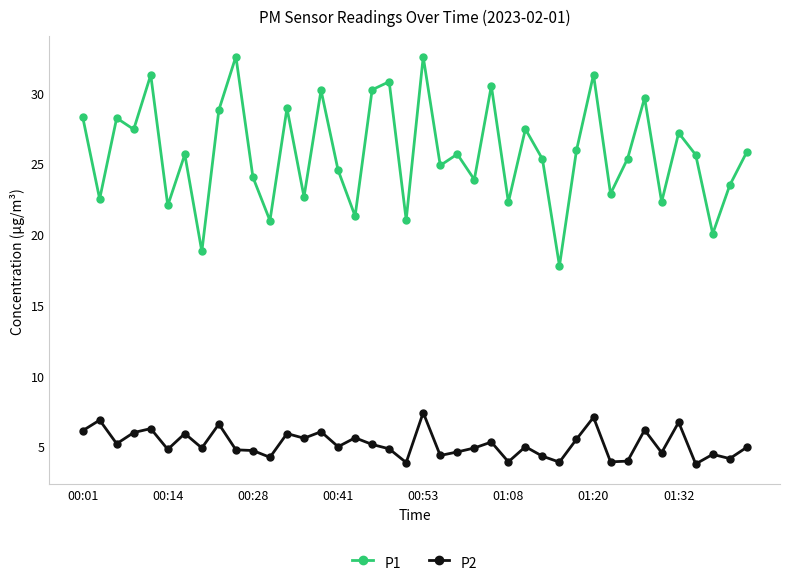

What is the value of the P2 point at the 21st from the left?

7.4